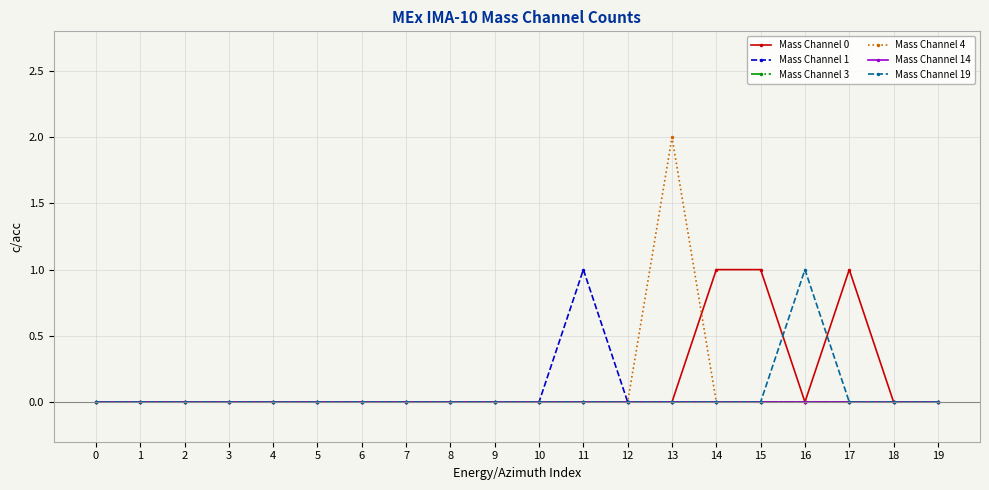

Reading left to right, transcribe all the data shown in this chart.

Mass Channel 0: 0=0	1=0	2=0	3=0	4=0	5=0	6=0	7=0	8=0	9=0	10=0	11=0	12=0	13=0	14=1	15=1	16=0	17=1	18=0	19=0
Mass Channel 1: 0=0	1=0	2=0	3=0	4=0	5=0	6=0	7=0	8=0	9=0	10=0	11=1	12=0	13=0	14=0	15=0	16=0	17=0	18=0	19=0
Mass Channel 3: 0=0	1=0	2=0	3=0	4=0	5=0	6=0	7=0	8=0	9=0	10=0	11=0	12=0	13=0	14=0	15=0	16=0	17=0	18=0	19=0
Mass Channel 4: 0=0	1=0	2=0	3=0	4=0	5=0	6=0	7=0	8=0	9=0	10=0	11=0	12=0	13=2	14=0	15=0	16=0	17=0	18=0	19=0
Mass Channel 14: 0=0	1=0	2=0	3=0	4=0	5=0	6=0	7=0	8=0	9=0	10=0	11=0	12=0	13=0	14=0	15=0	16=0	17=0	18=0	19=0
Mass Channel 19: 0=0	1=0	2=0	3=0	4=0	5=0	6=0	7=0	8=0	9=0	10=0	11=0	12=0	13=0	14=0	15=0	16=1	17=0	18=0	19=0